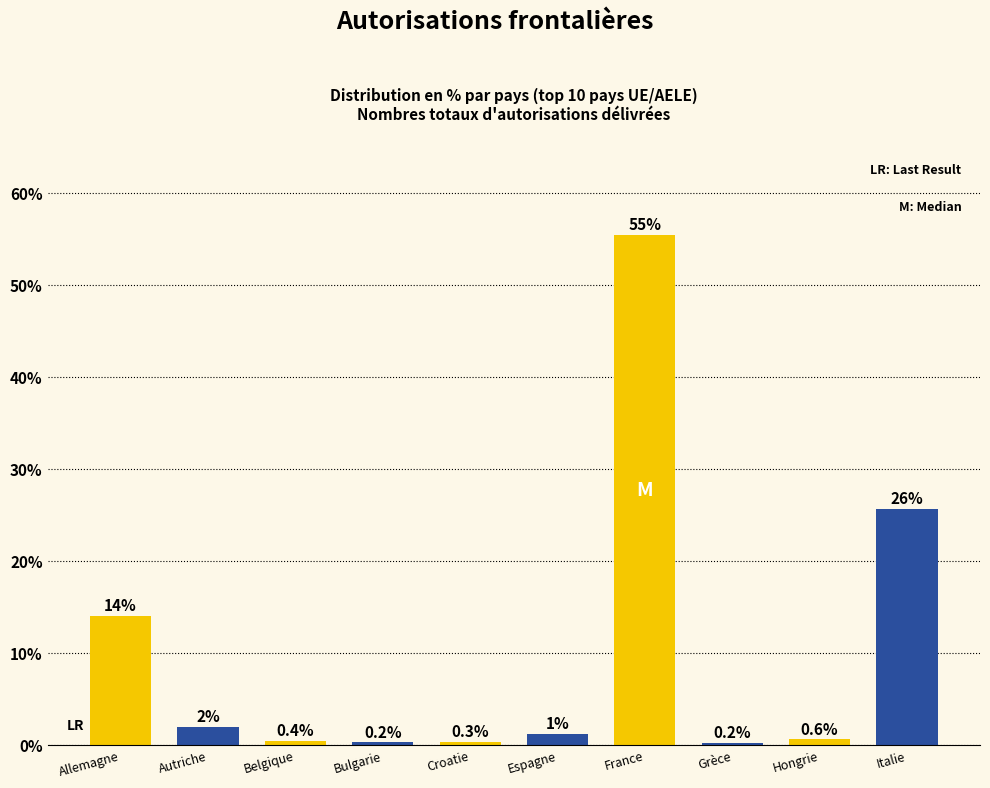

What is the value of the 3rd bar from the left?

0.4